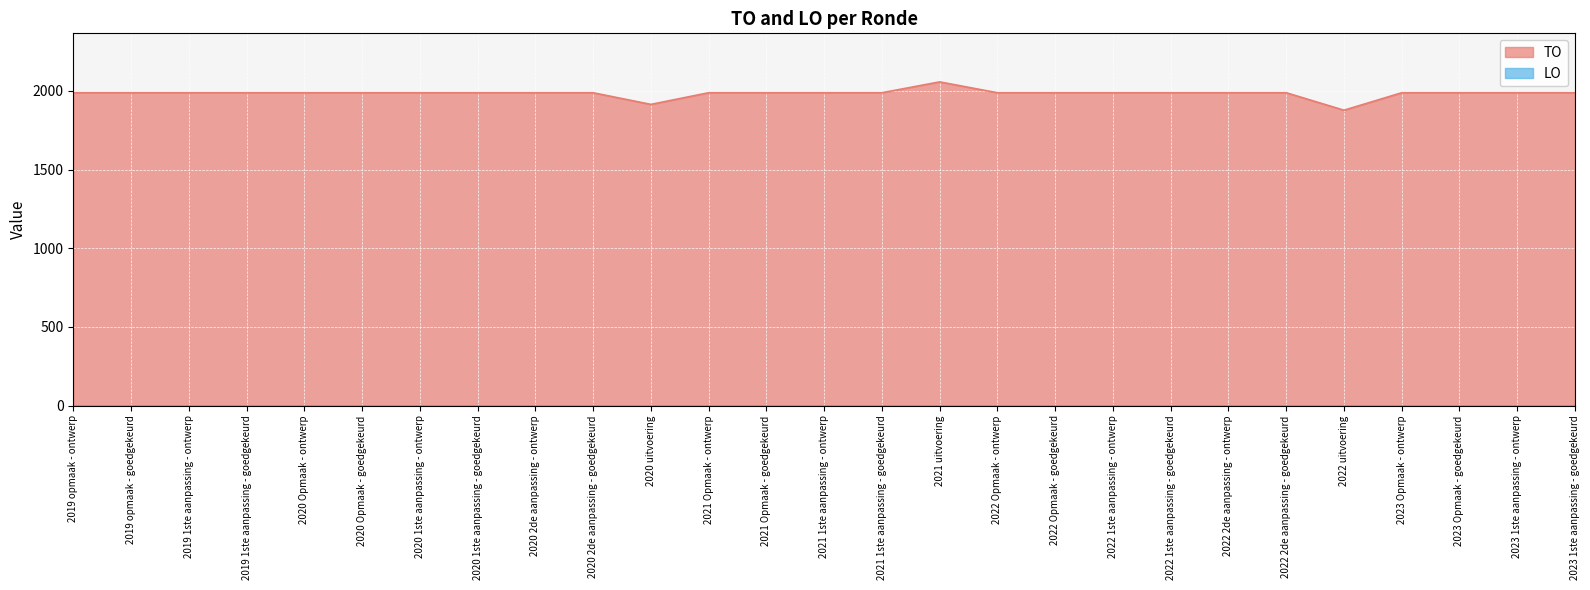

At which category does the chart reach its minimum across all series?

2022 uitvoering